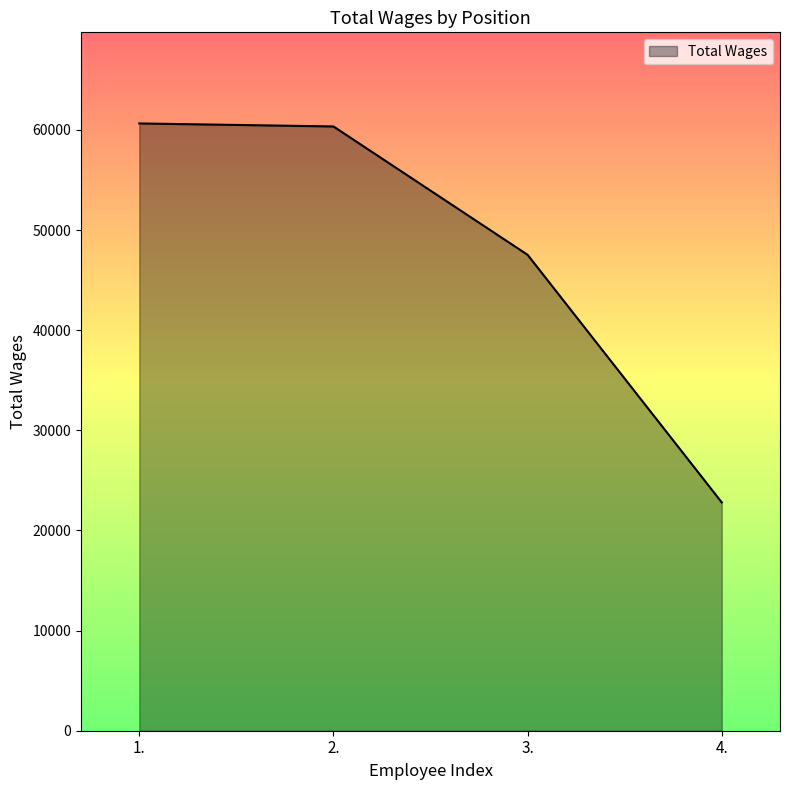

What is the difference between the values at 3. and 4.?

24725